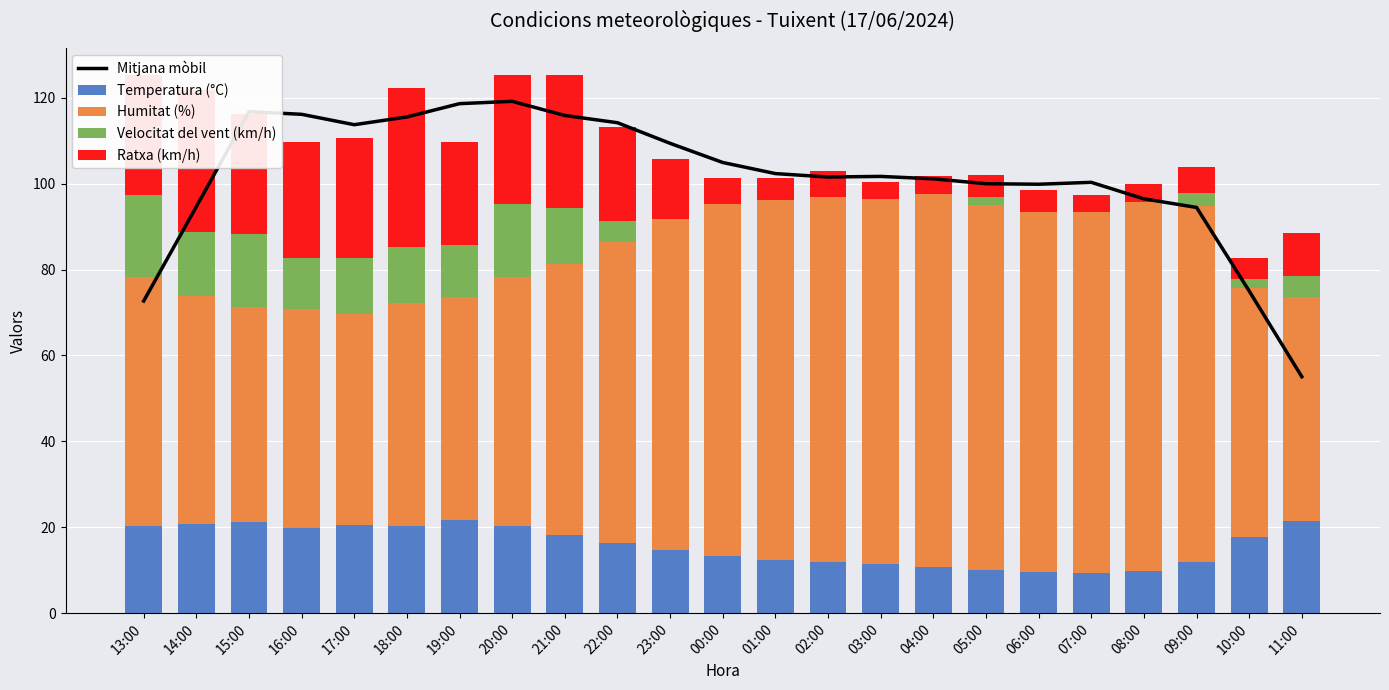

Is the value of Ratxa (km/h) at 07:00 greater than the value of Mitjana mòbil at 17:00?

No